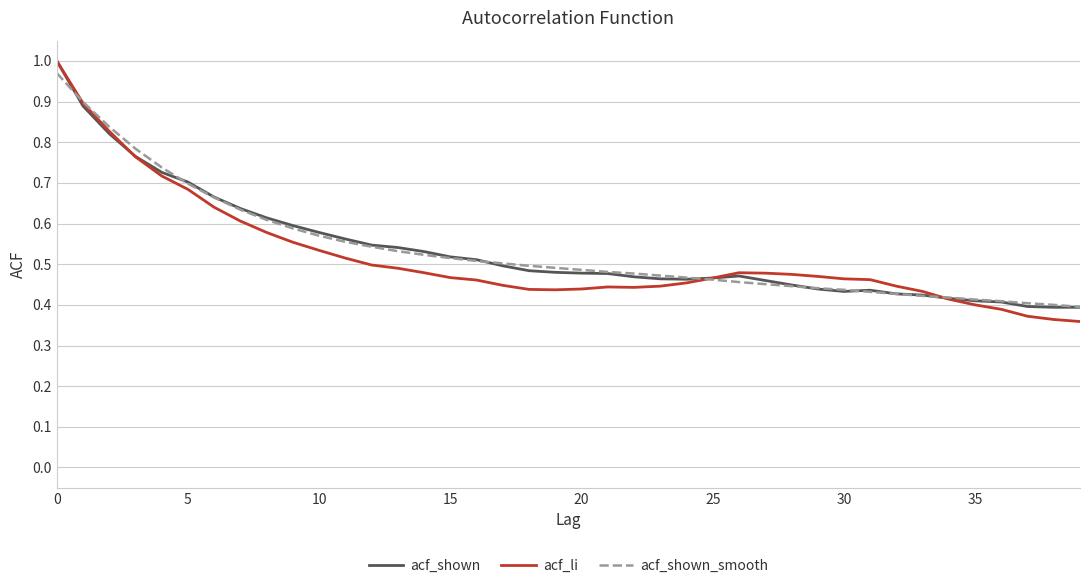

Which series has the largest range (max minus min)?

acf_li